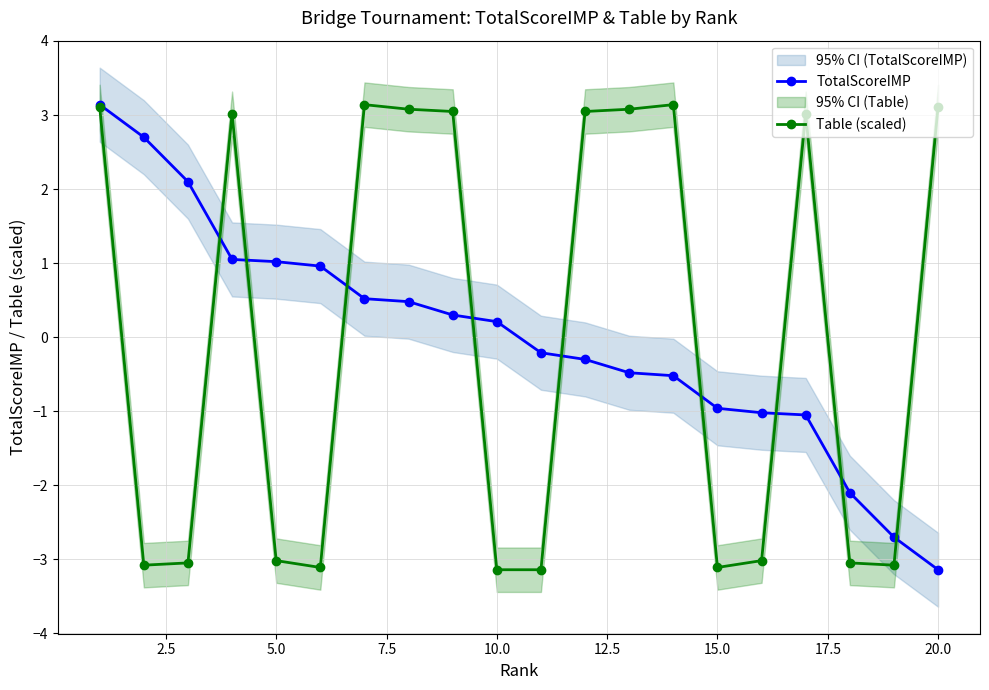

What is the approximate value of TotalScoreIMP at 10.0?

0.2